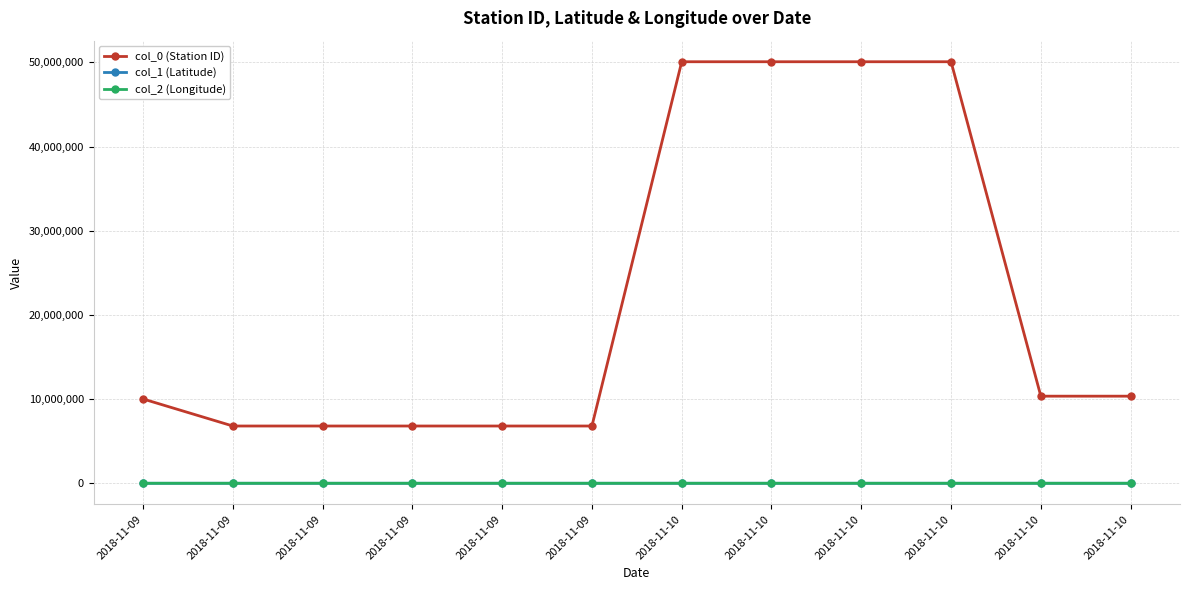

How many data points does each series have?

12